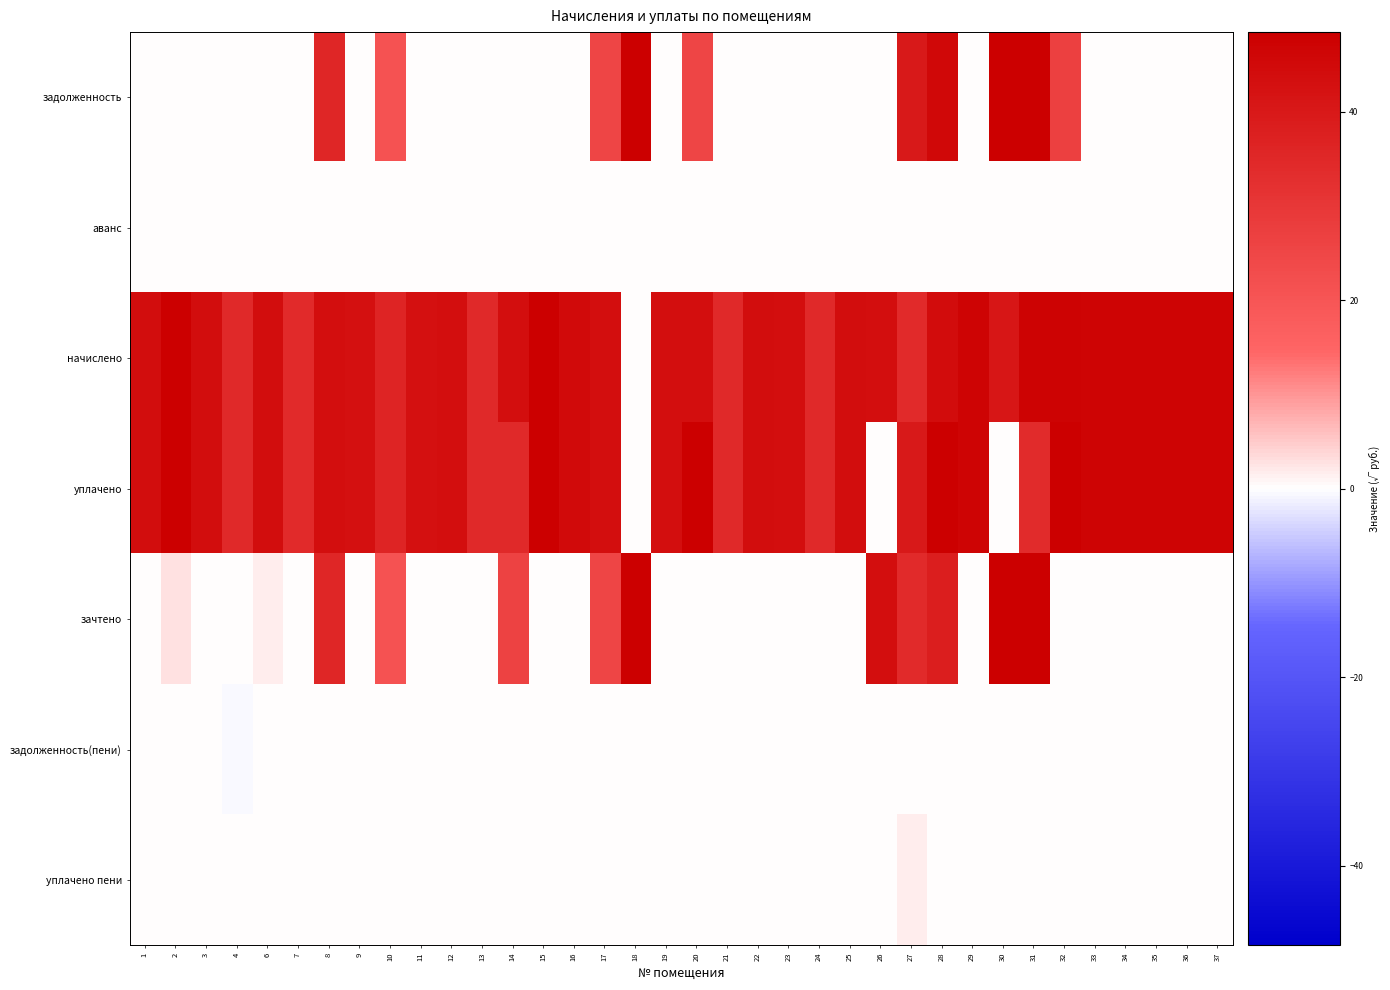

At how many categories does at least one series exceed 41?

29